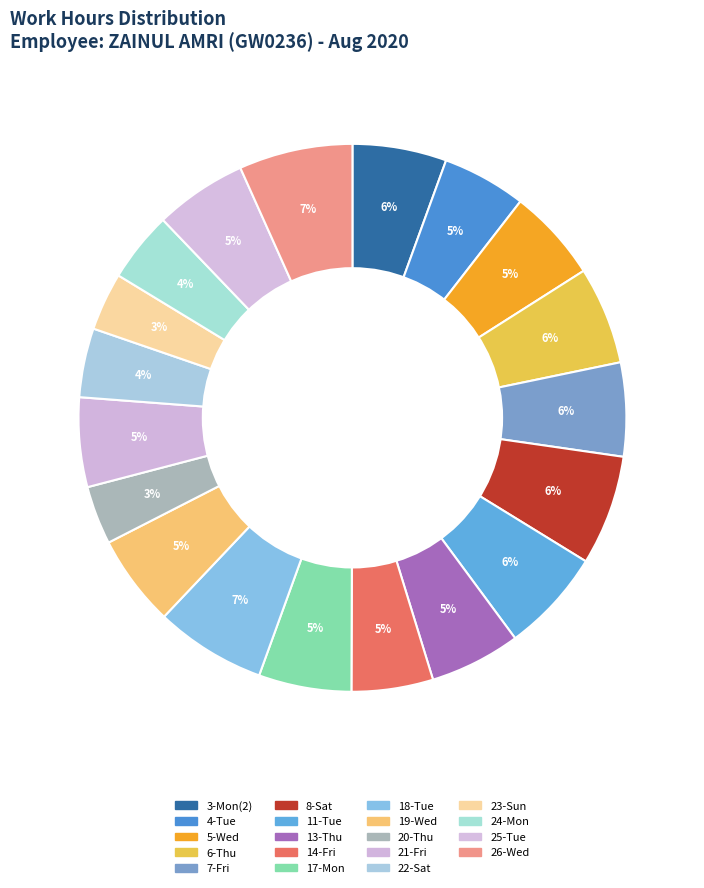

How many slices are in this pie chart?

19